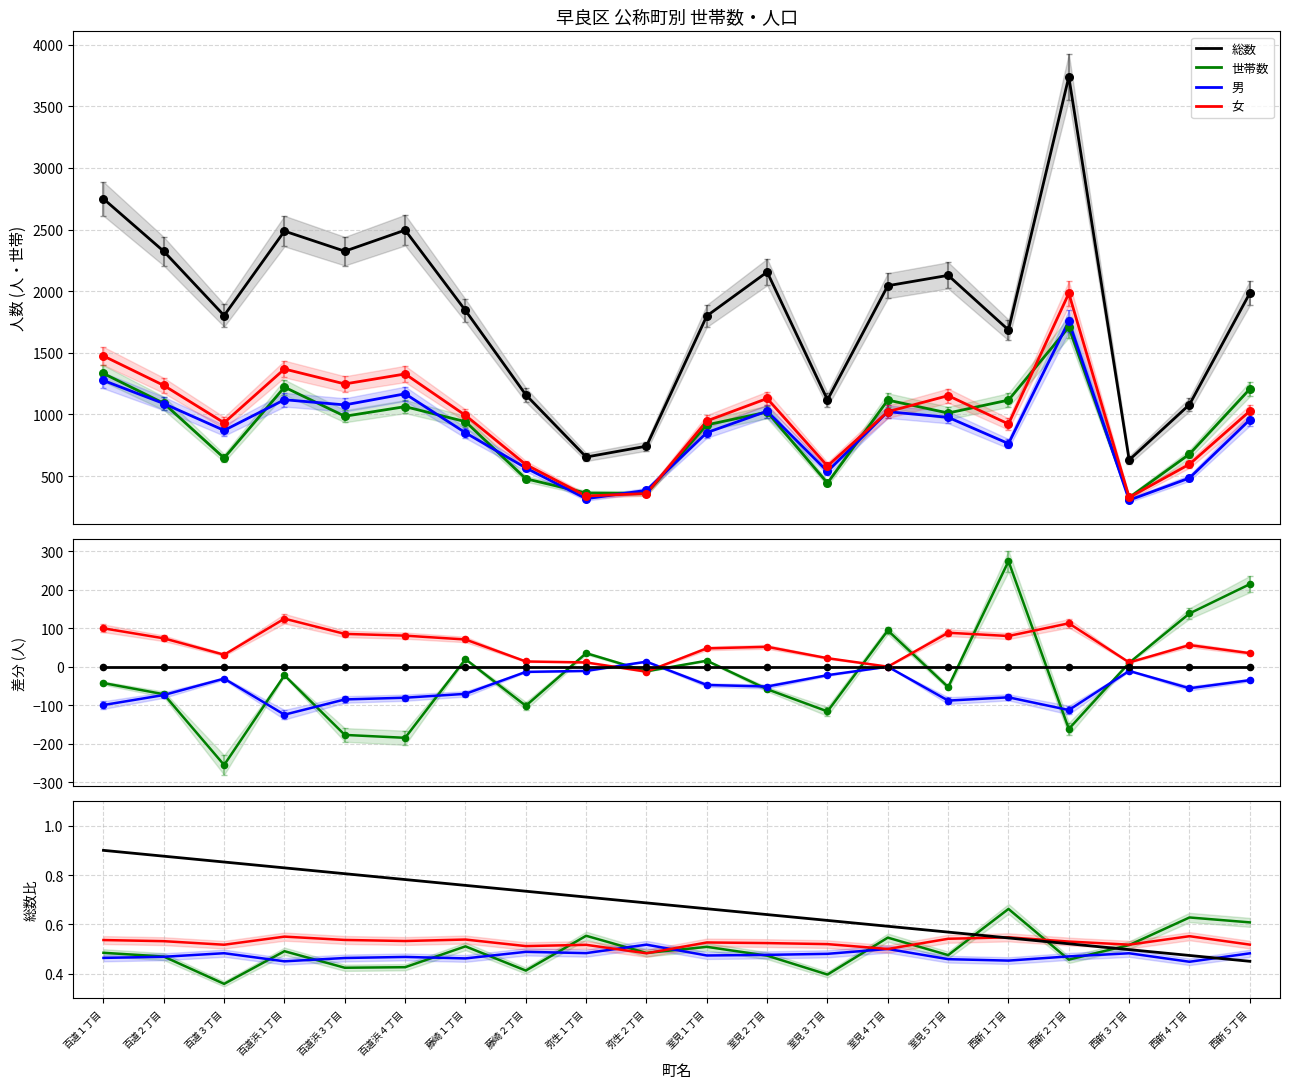

Which series has the widest spread of Y values?

総数